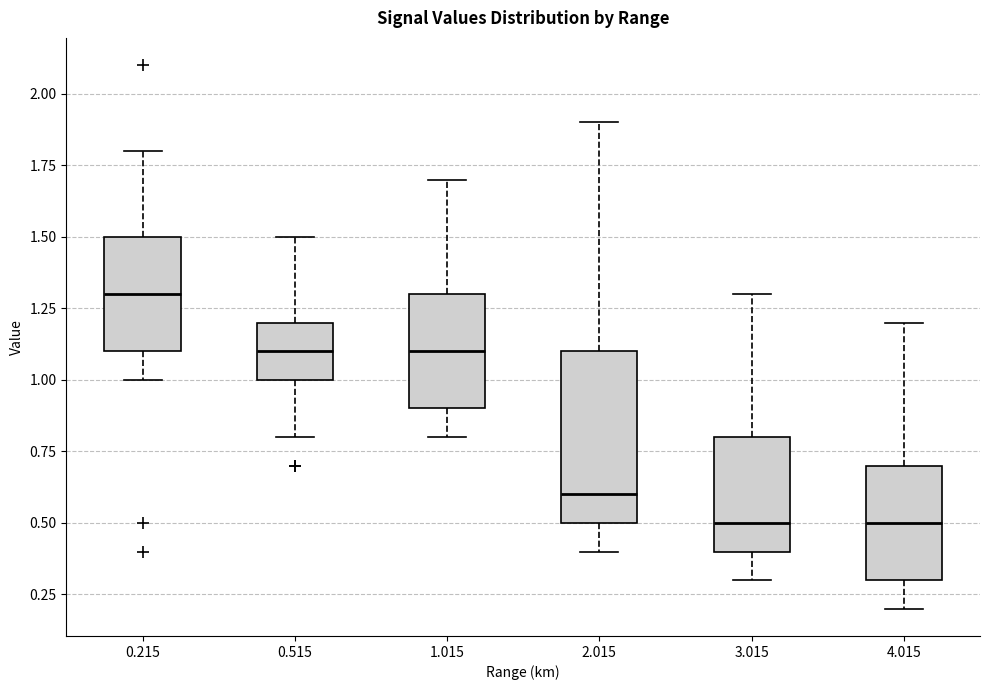

Reading left to right, read every box against the y-axis: the position of its median line, the range the box covers, and the ends of its whiskers. The values are not printed on the chart, so give them approximately, as read against the axis.

0.215: median 1.3, box 1.1 to 1.5, whiskers 1.0 to 1.8
0.515: median 1.1, box 1.0 to 1.2, whiskers 0.8 to 1.5
1.015: median 1.1, box 0.9 to 1.3, whiskers 0.8 to 1.7
2.015: median 0.6, box 0.5 to 1.1, whiskers 0.4 to 1.9
3.015: median 0.5, box 0.4 to 0.8, whiskers 0.3 to 1.3
4.015: median 0.5, box 0.3 to 0.7, whiskers 0.2 to 1.2